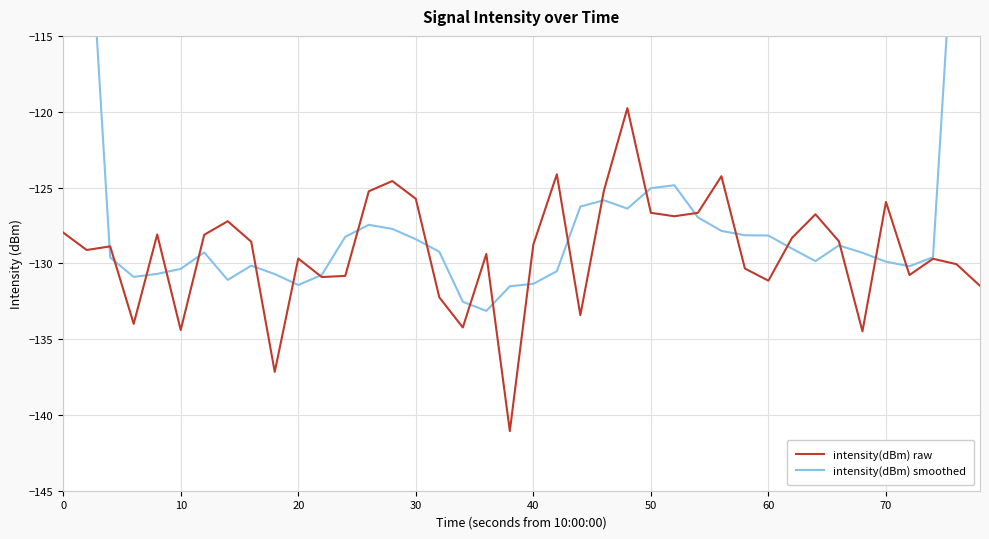

The value of intensity(dBm) raw at 40 is -128.8. True or false?

True